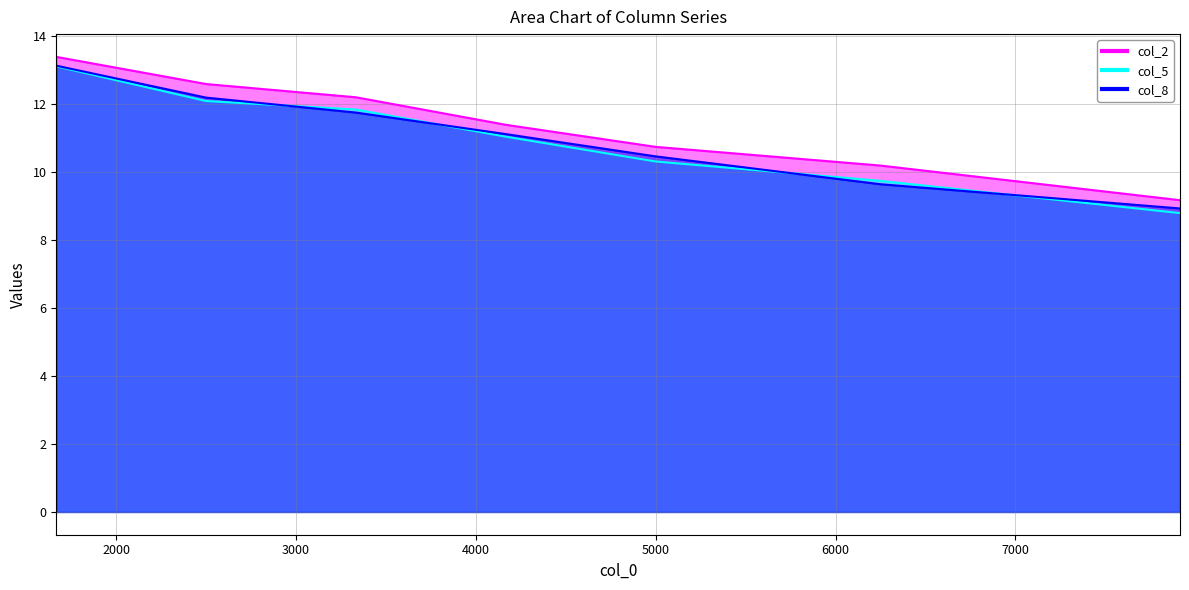

True or false: col_8 has more than 2 points higher than both neighbors.

False